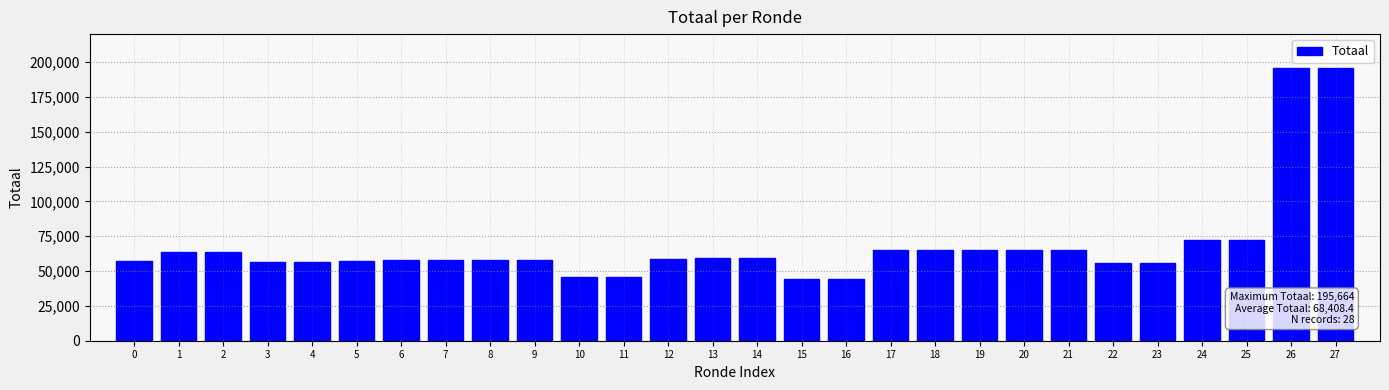

What is the sum of the values at 12 and 1?

122327